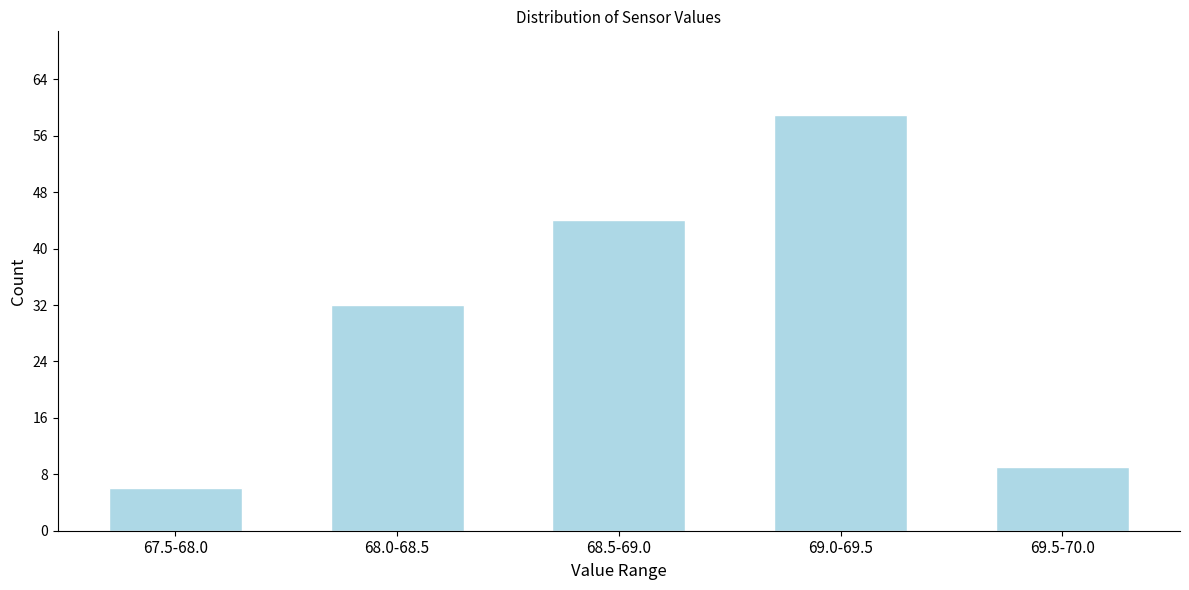

Reading left to right, what are all the values shown in this chart?

6	32	44	59	9